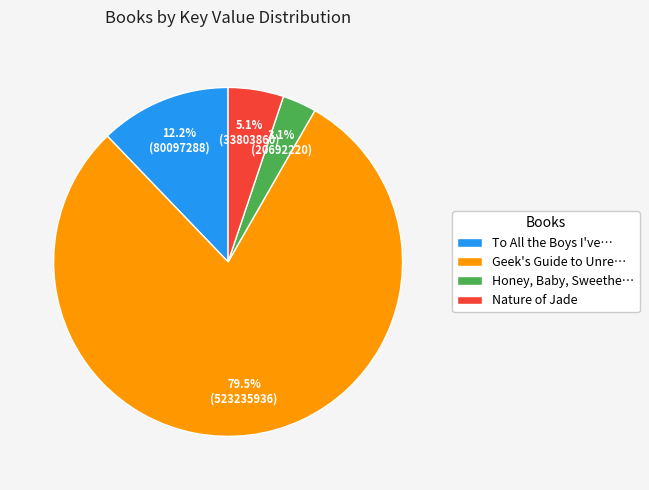

Which slice is the smallest?

Honey, Baby, Sweethe…